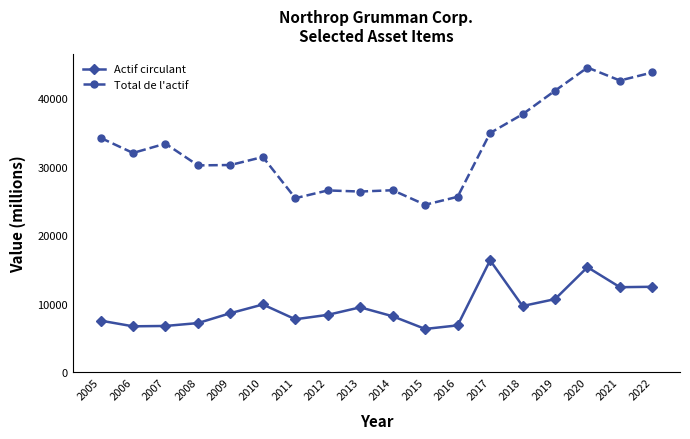

True or false: Actif circulant and Total de l'actif cross at least once.

False